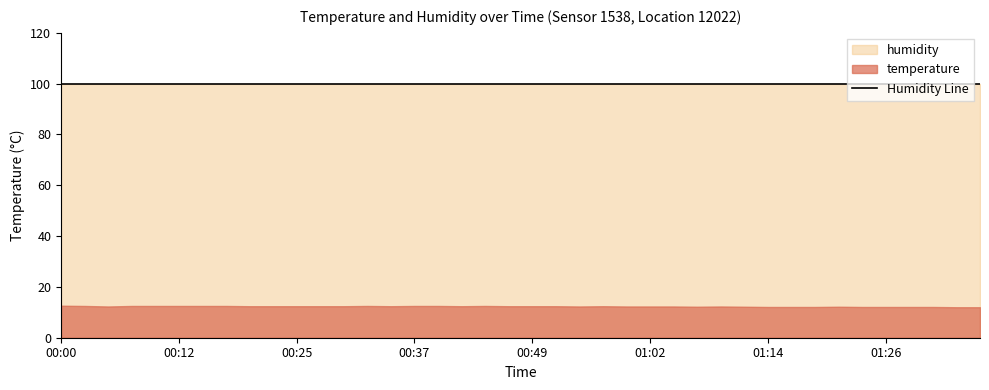

Which has a higher value, 01:19 or 01:12?

01:12